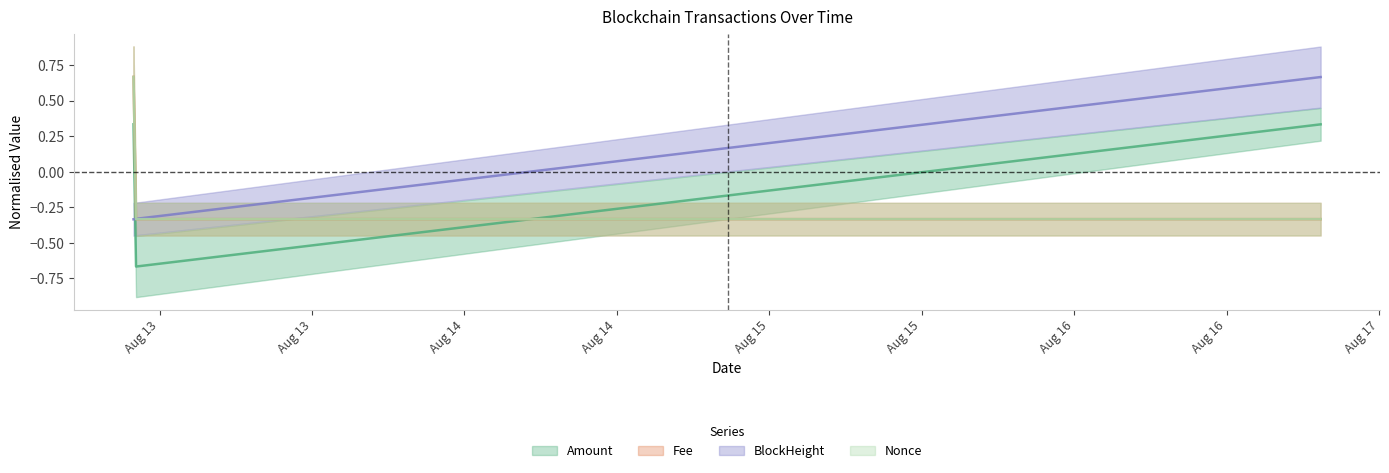

Rank the categories by Nonce value from highest to lowest.

2021-08-12 21:57:00, 2021-08-16 19:24:00, 2021-08-12 22:09:00